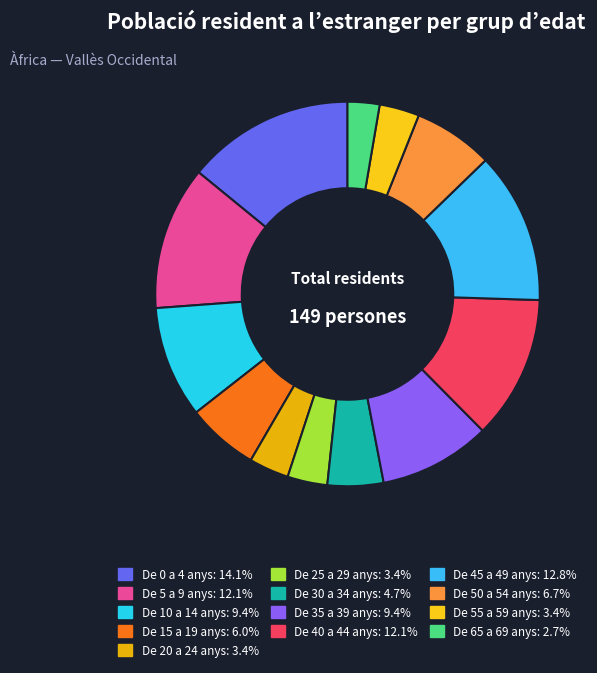

To the nearest percent, what is the difference between the De 5 a 9 anys and De 15 a 19 anys slice percentages?

6%